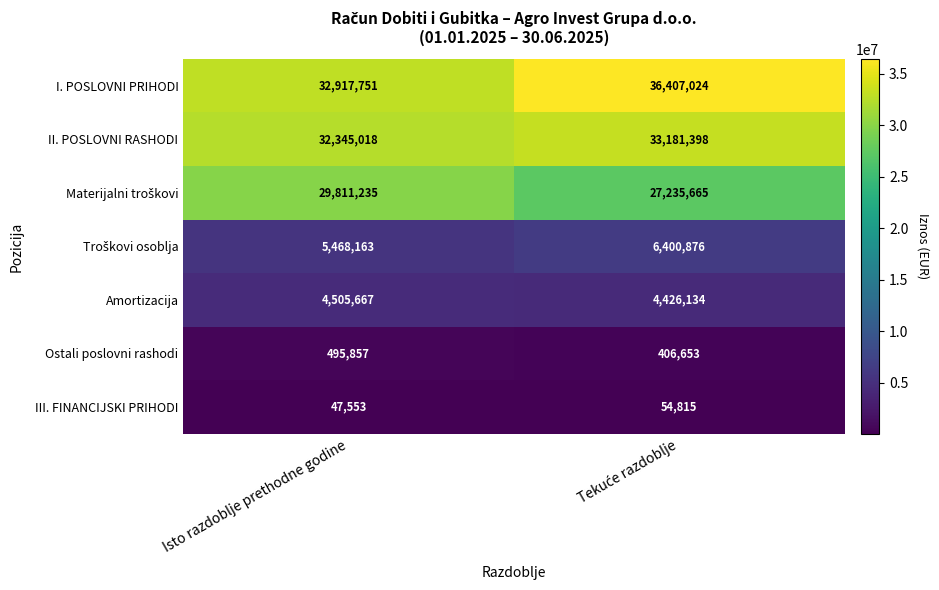

Count the number of data series in this chart.

7